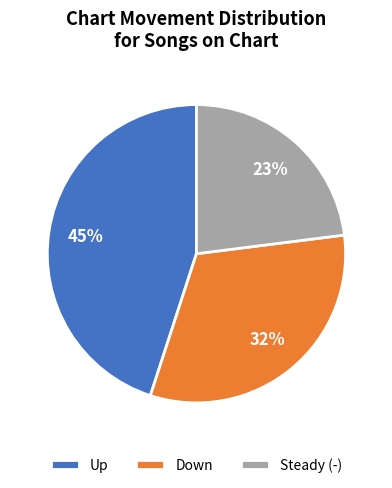

Which slice is the largest?

Up